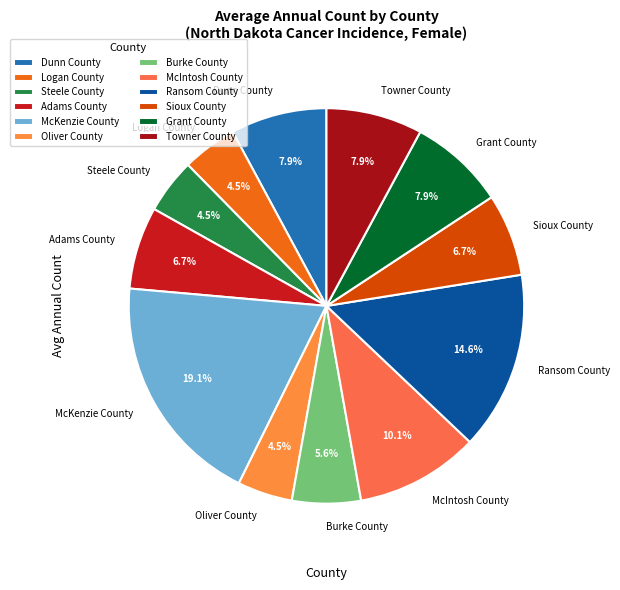

To the nearest percent, what is the average slice percentage?

8%